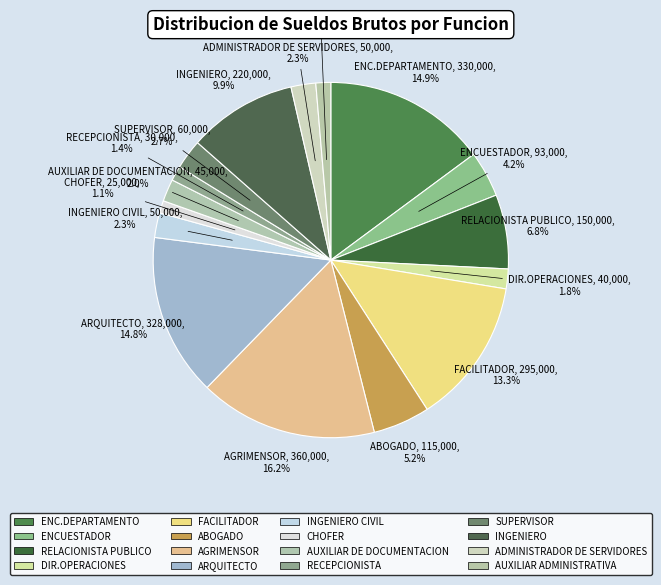

To the nearest percent, what is the average slice percentage?

6%